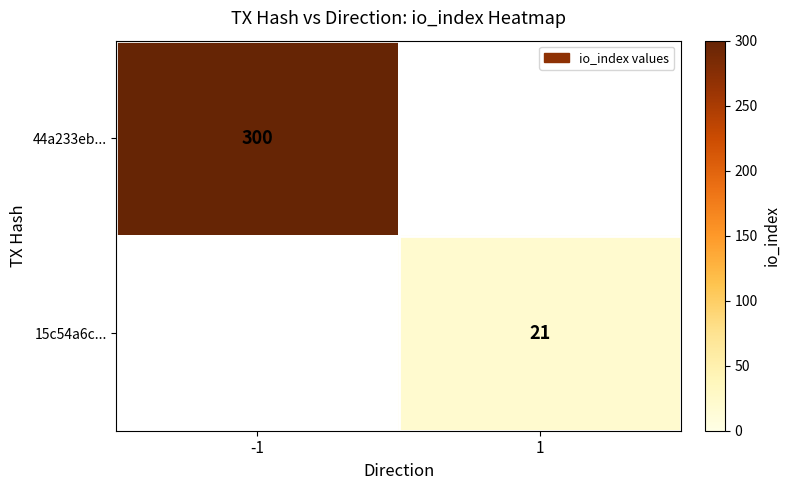

Is it true that 44a233eb... equals 508 at -1?

False